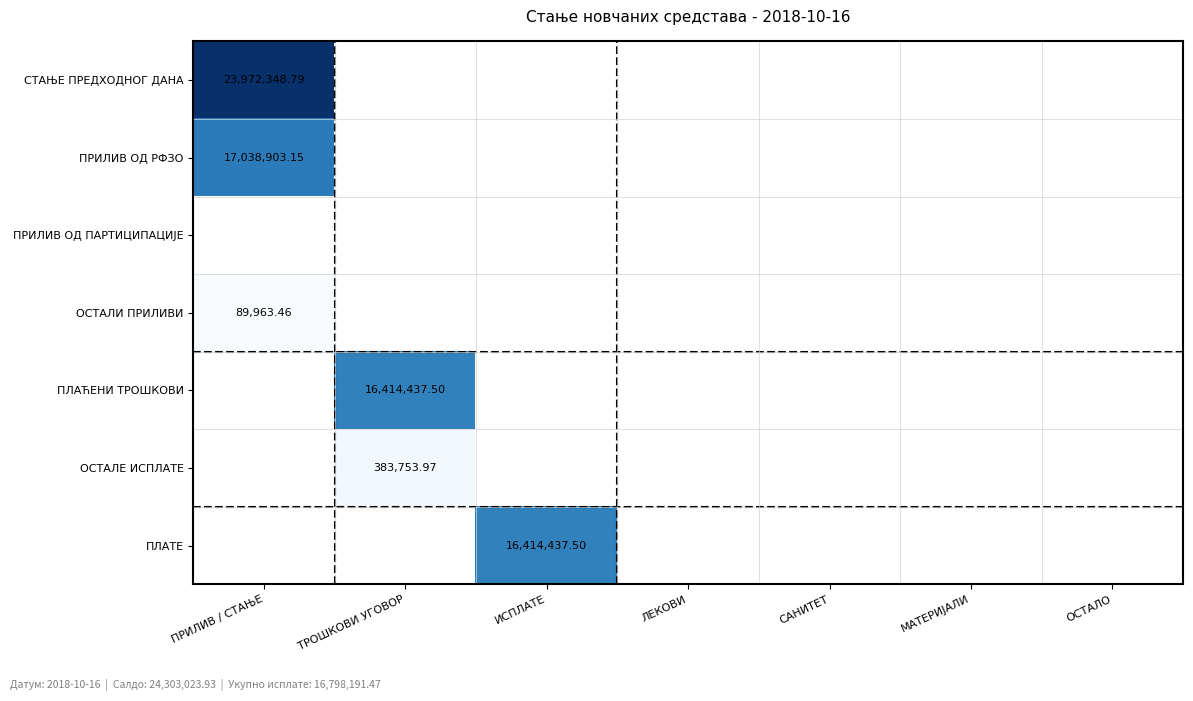

True or false: ПРИЛИВ ОД РФЗО has a value of 0.0 at ИСПЛАТЕ.

True